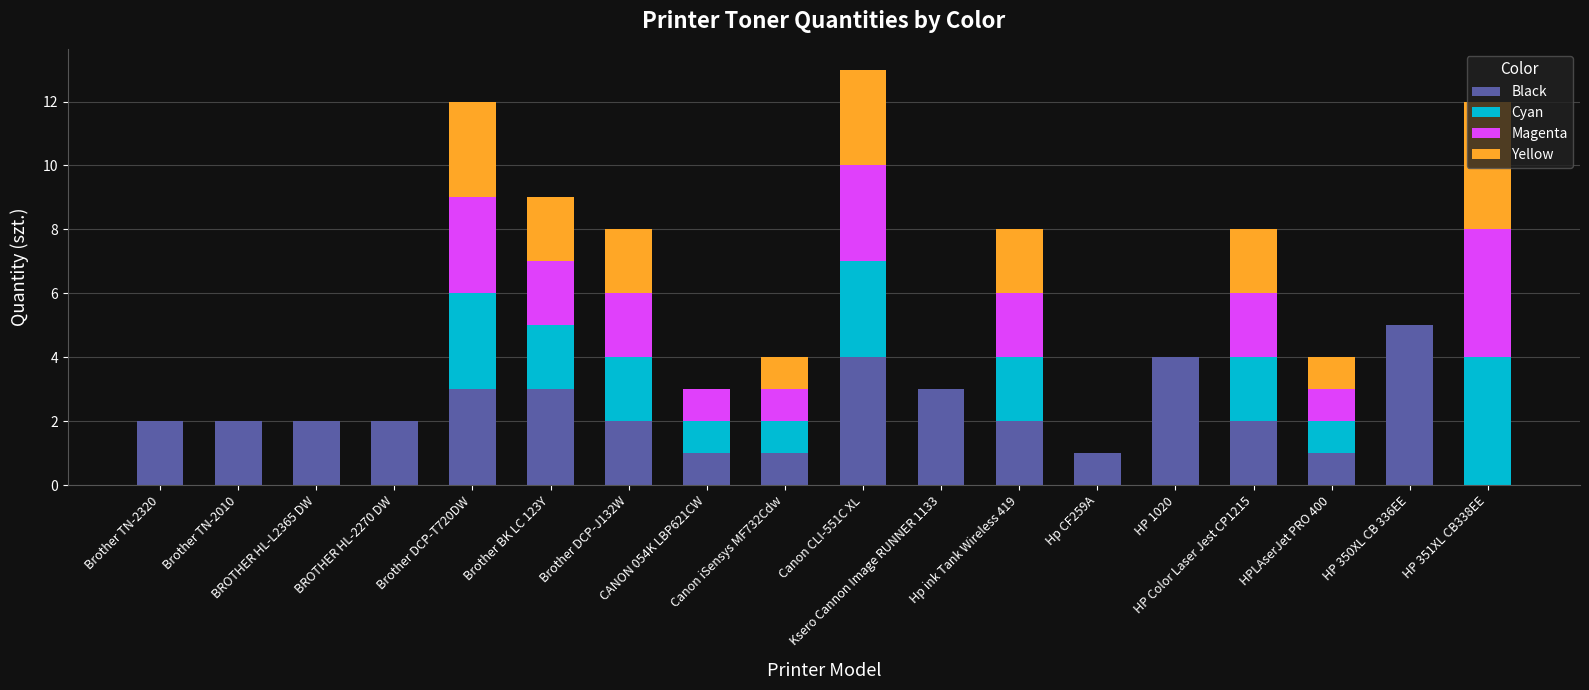

How many series are shown in this chart?

4